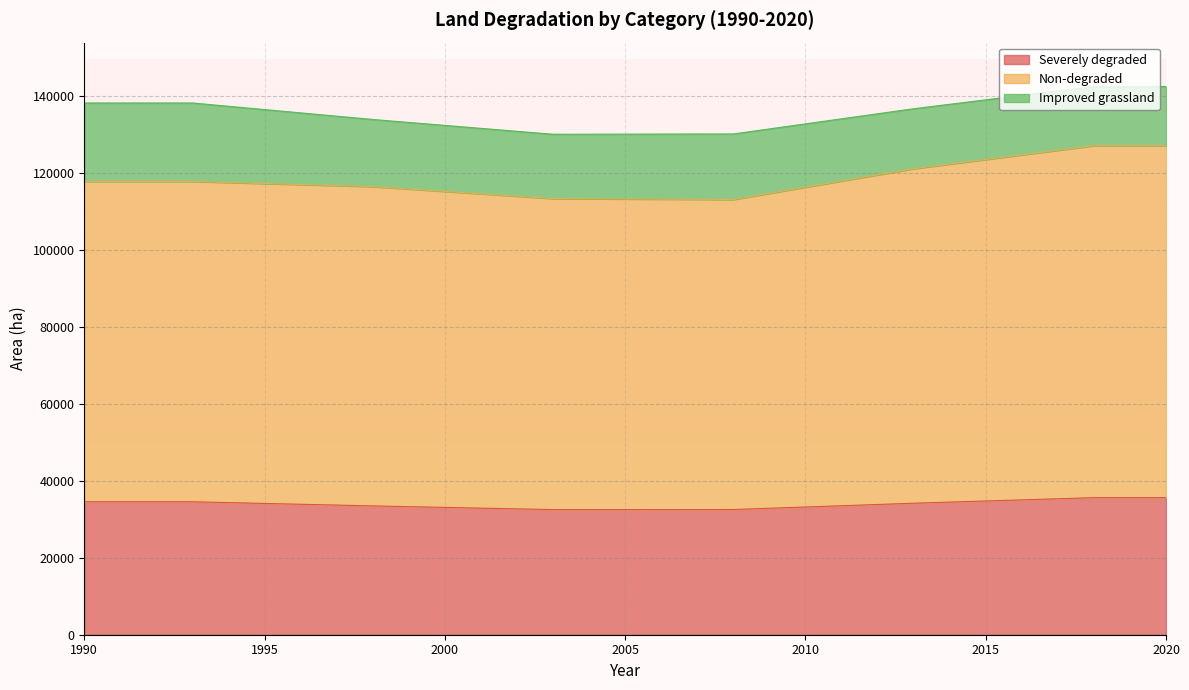

Where is Severely degraded nearest to the value 34080?

1995